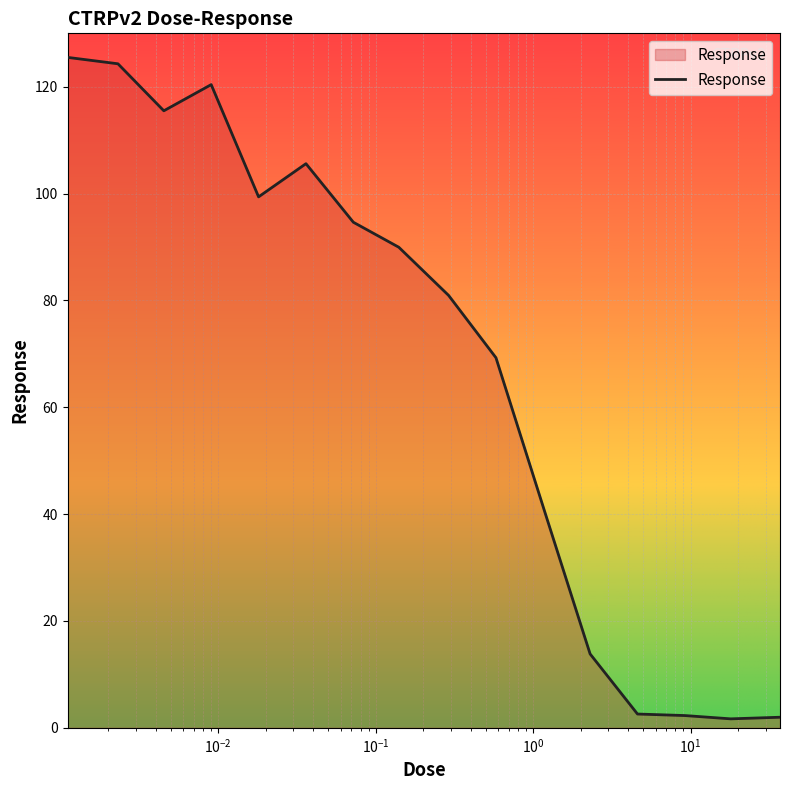

How many values exceed 89?

8